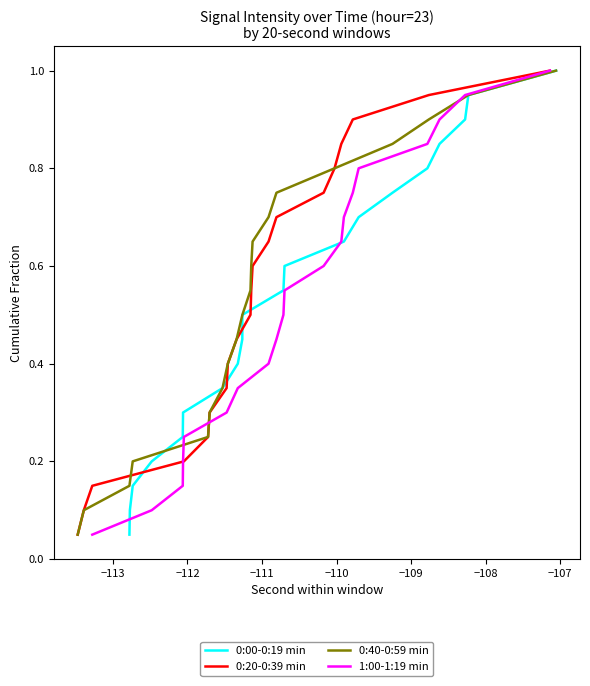

What is the sum of all 0:40-0:59 min values?

10.5